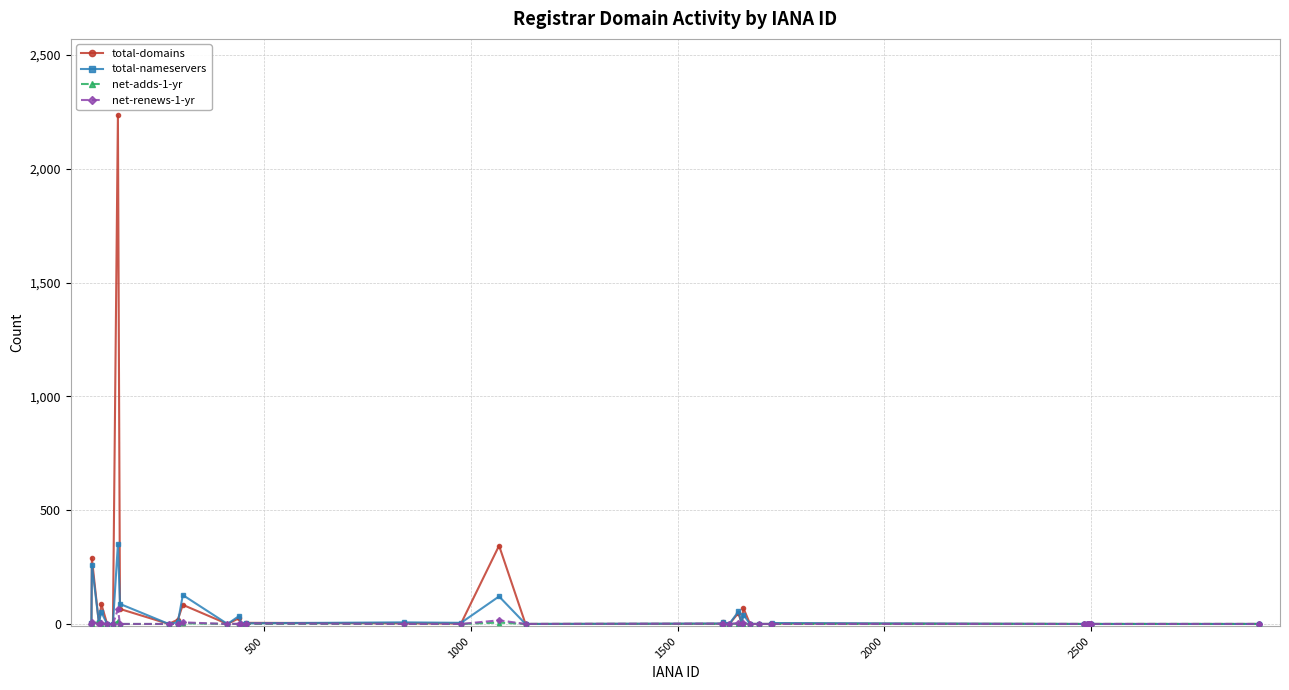

True or false: total-nameservers has more than 2 interior local peaks.

True